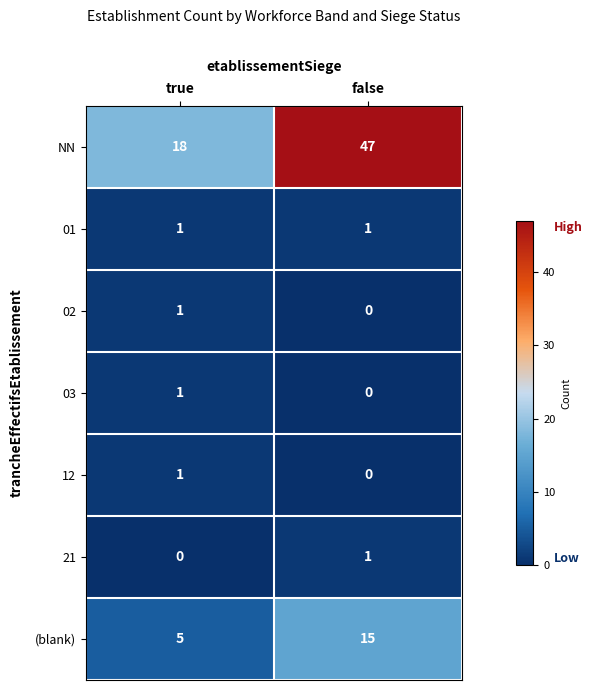

Reading left to right, extract all data points from this chart.

NN: 18	47
01: 1	1
02: 1	0
03: 1	0
12: 1	0
21: 0	1
(blank): 5	15